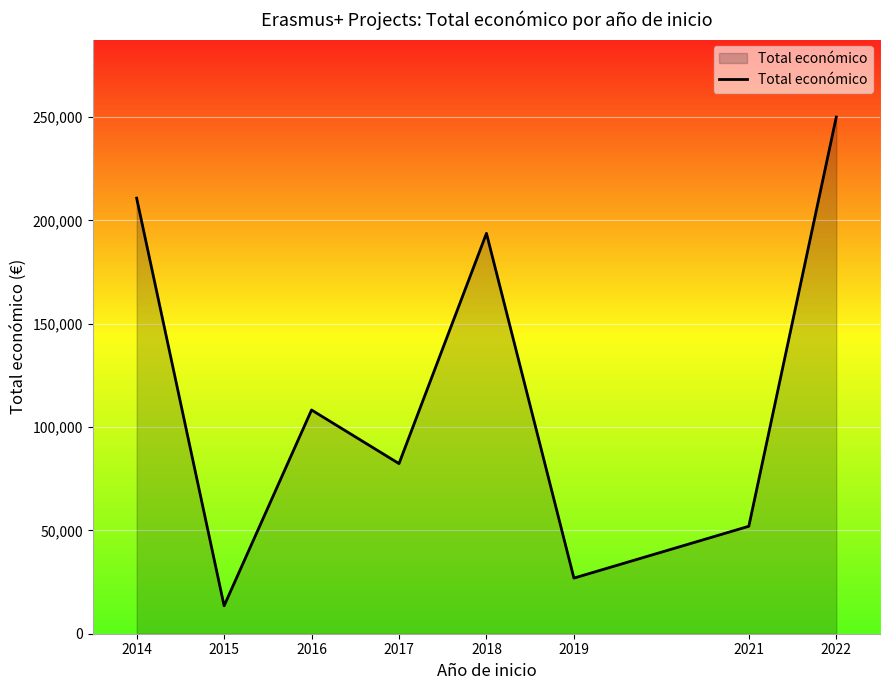

Reading left to right, extract all data points from this chart.

2014=210755	2015=13520	2016=108250	2017=82318	2018=193727	2019=26919	2021=51996	2022=250000